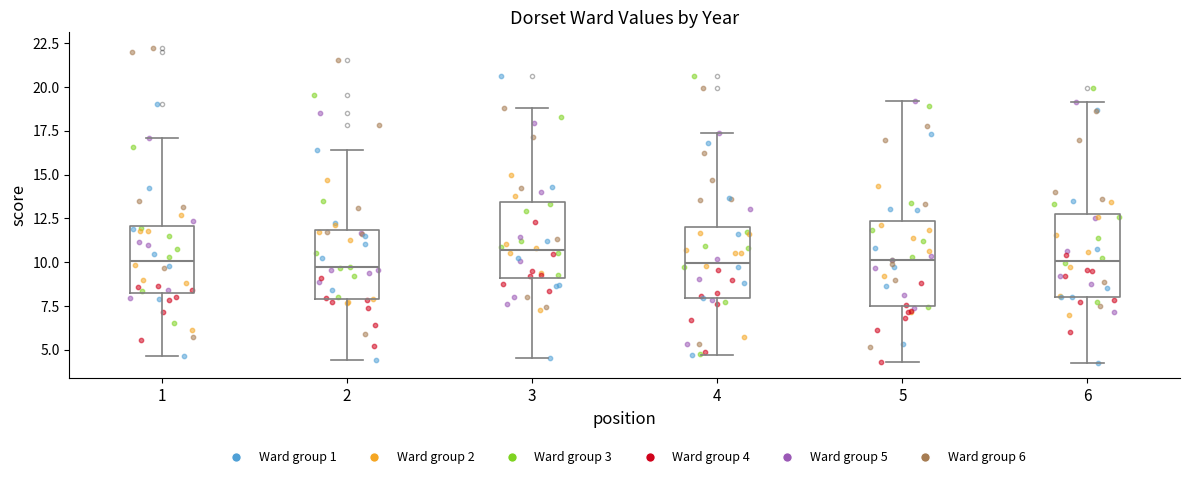

Reading left to right, read every box against the y-axis: the position of its median line, the range the box covers, and the ends of its whiskers. The values are not printed on the chart, so give them approximately, as read against the axis.

1: median 10.0, box 8.5 to 12.0, whiskers 4.5 to 17.0
2: median 9.5, box 8.0 to 12.0, whiskers 4.5 to 16.5
3: median 10.5, box 9.0 to 13.5, whiskers 4.5 to 19.0
4: median 10.0, box 8.0 to 12.0, whiskers 4.5 to 17.5
5: median 10.0, box 7.5 to 12.5, whiskers 4.5 to 19.0
6: median 10.0, box 8.0 to 13.0, whiskers 4.5 to 19.0